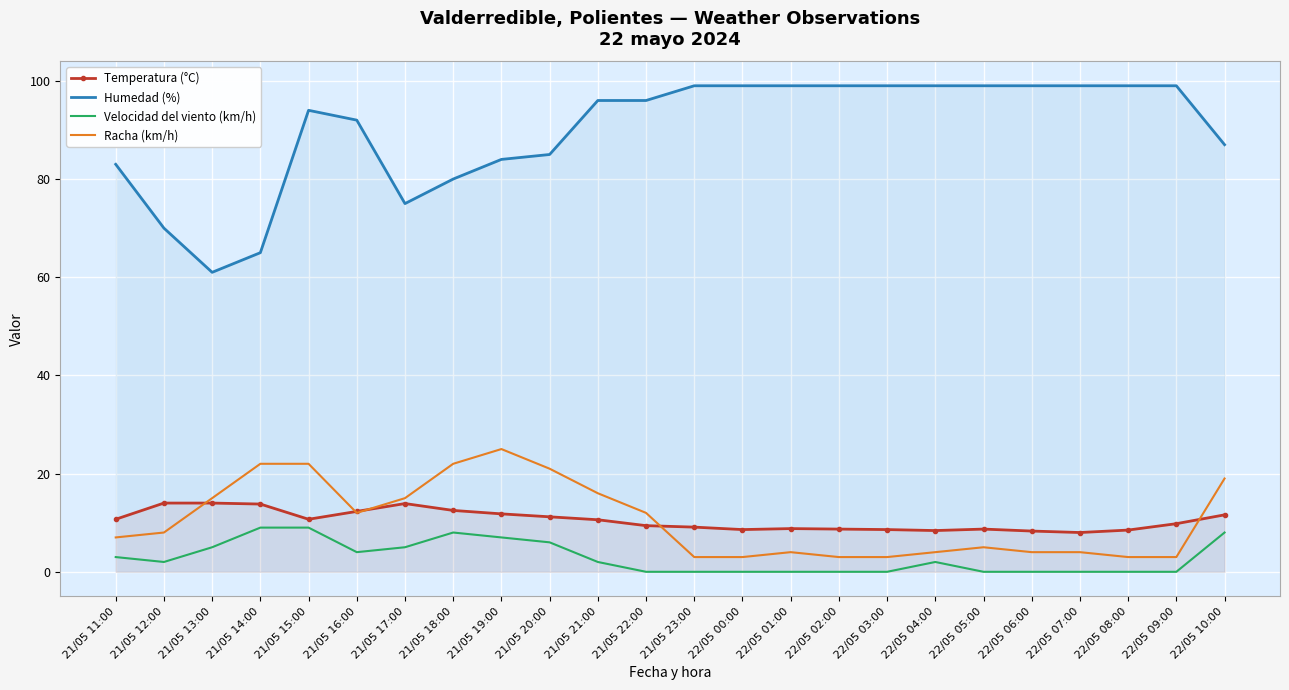

At which category does Racha (km/h) reach its first local valley?

21/05 16:00